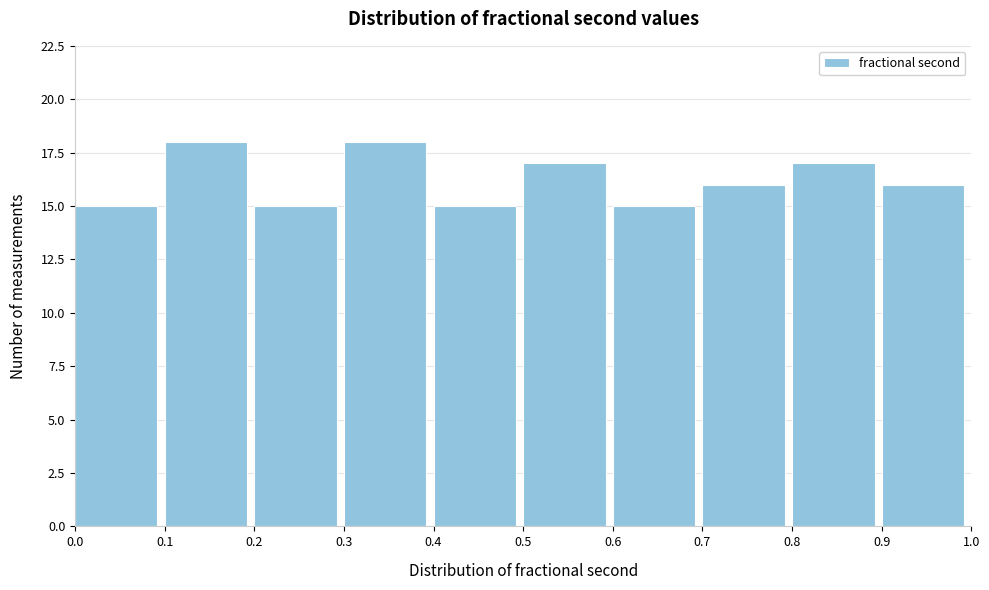

What is the height of the bar covering 0.8 to 0.9 on the x-axis? The values are not printed on the chart, so give them approximately, as read against the axis.

17